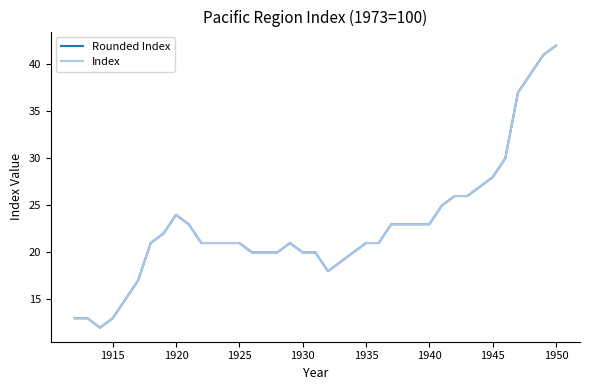

Is this an area chart (filled region under the line)?

No